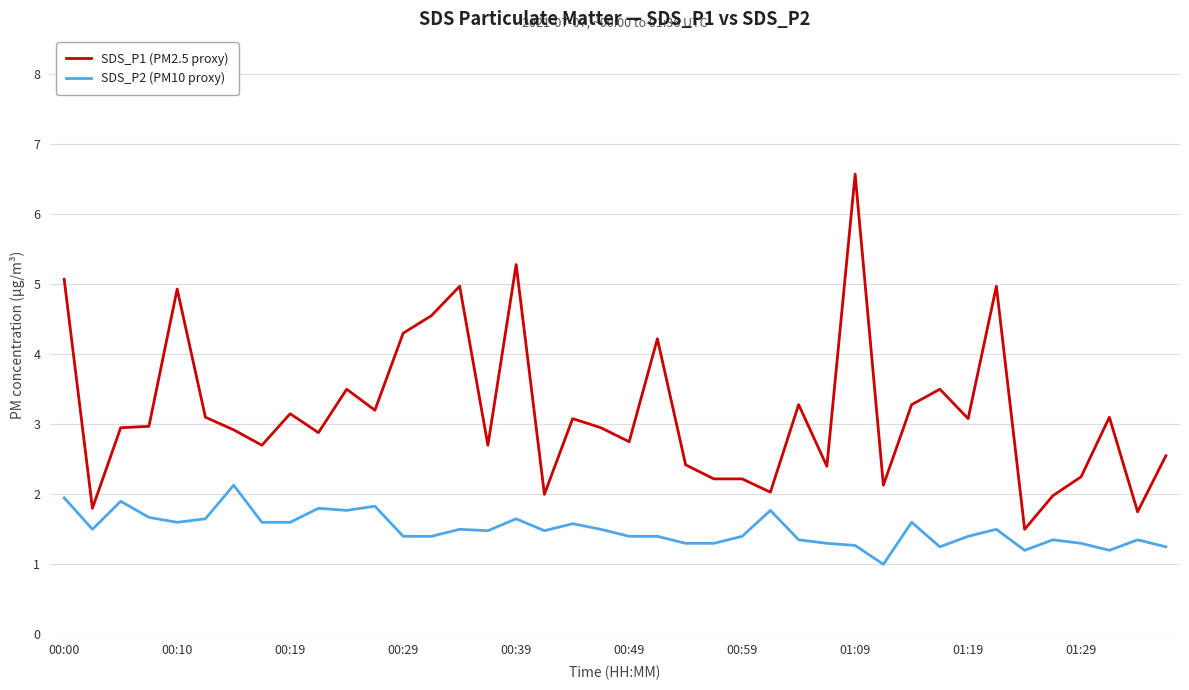

List the series in order of their peak value, lowest first.

SDS_P2 (PM10 proxy), SDS_P1 (PM2.5 proxy)